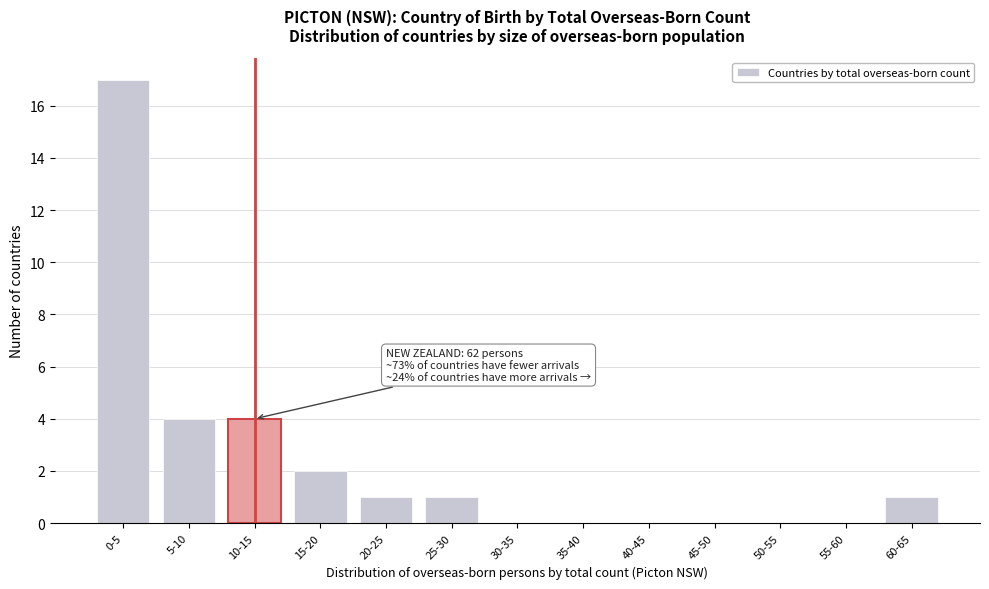

Reading left to right, what are all the values shown in this chart?

0-5=17	5-10=4	10-15=4	15-20=2	20-25=1	25-30=1	30-35=0	35-40=0	40-45=0	45-50=0	50-55=0	55-60=0	60-65=1